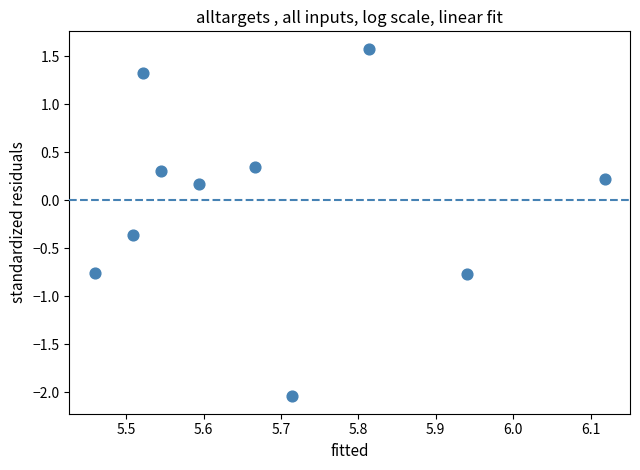

What is the range of X values (max minus min)?

0.7